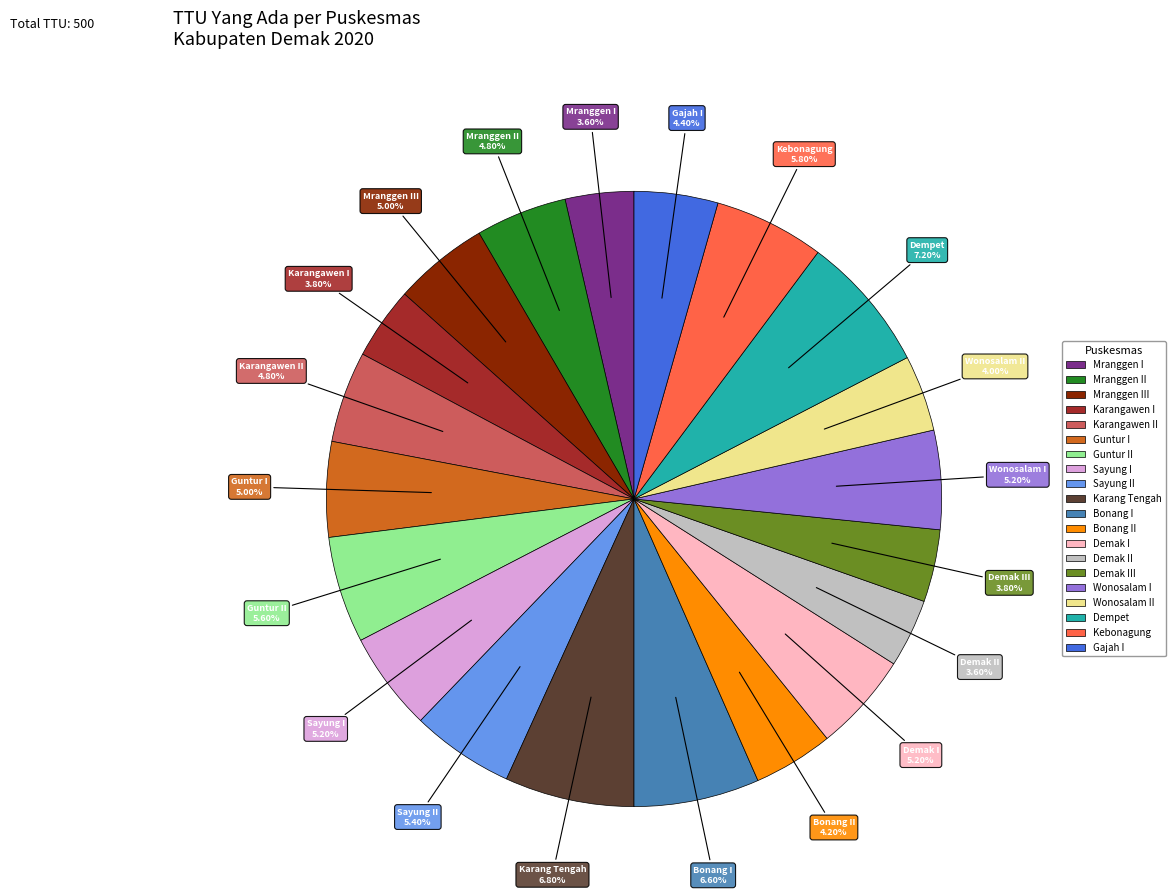

Is there any slice that represents more than half of the pie?

No